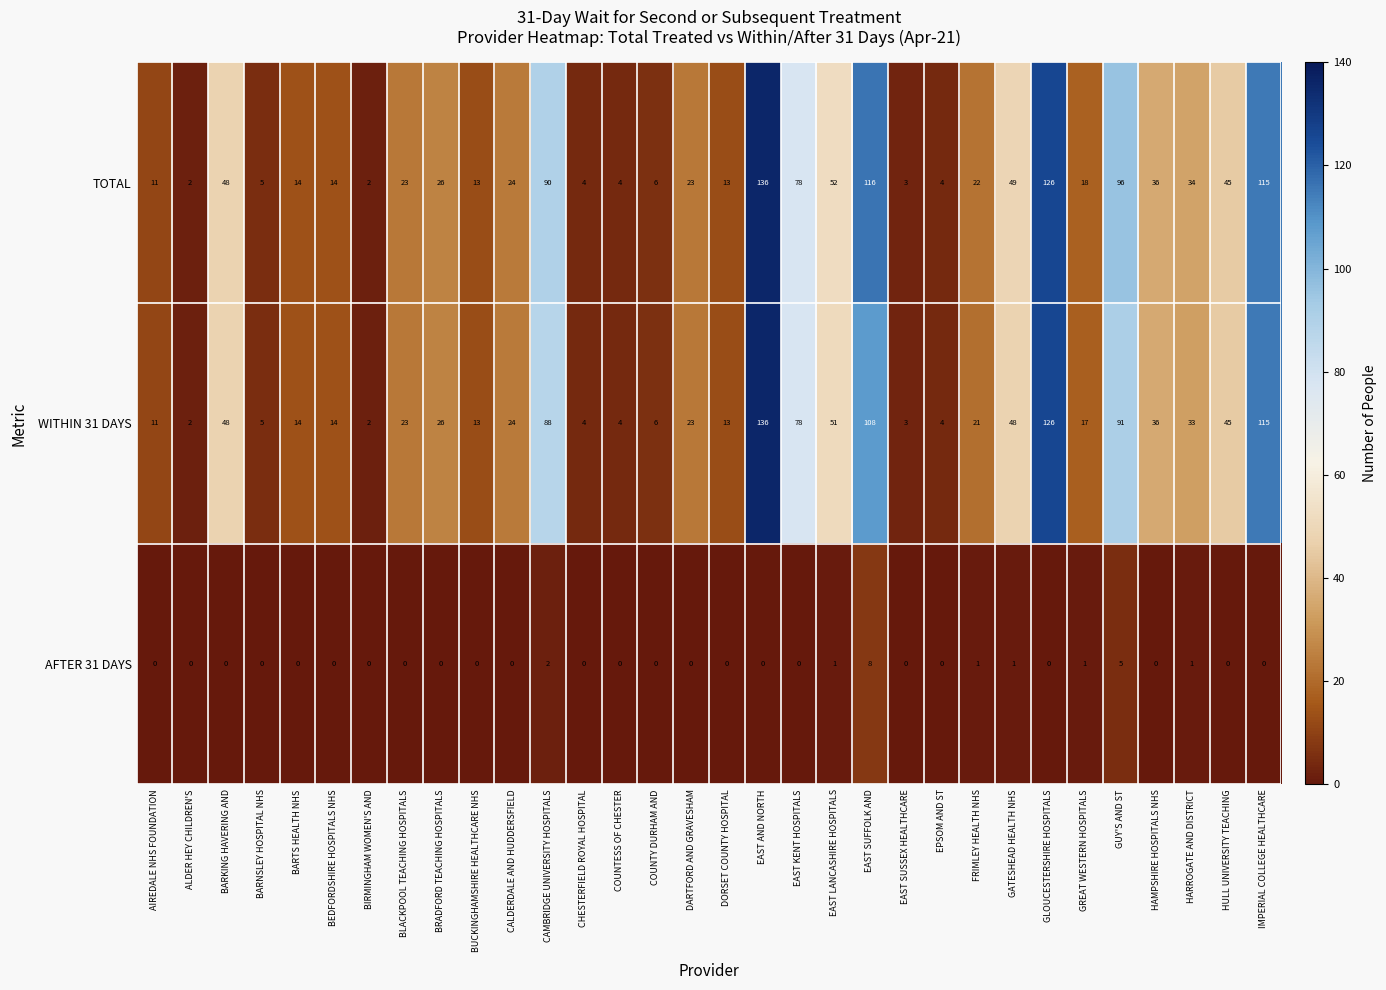

Which category has the highest value in the AFTER 31 DAYS series?

EAST SUFFOLK AND